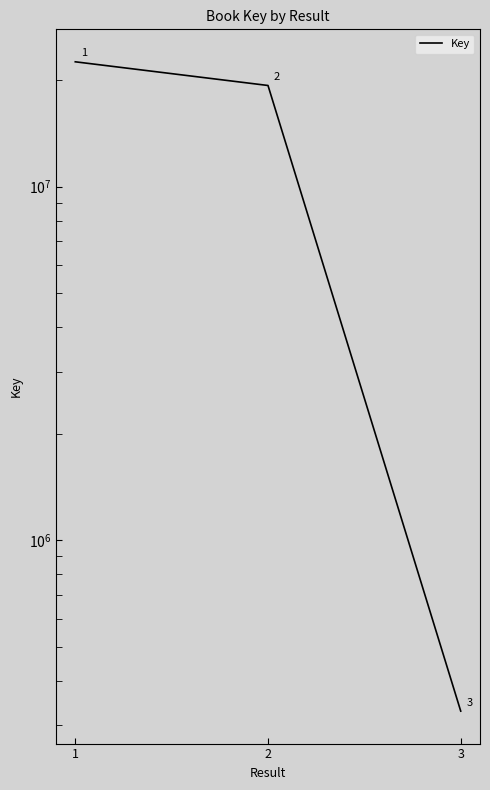

True or false: the data shows 19336816 at 2.

True